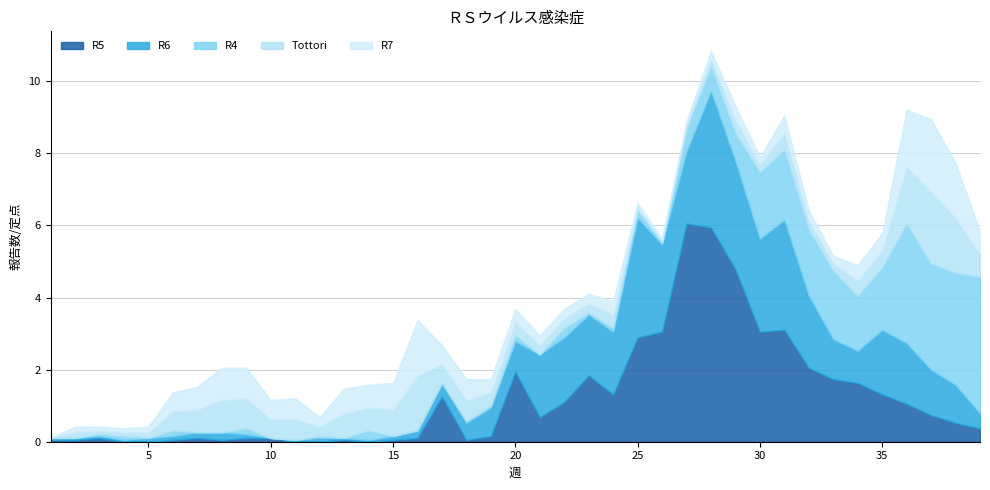

How many categories are shown in the chart?

39